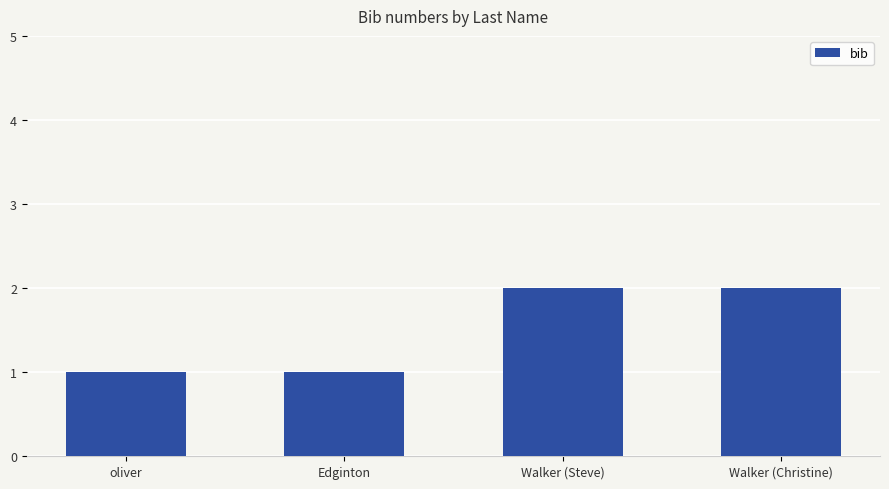

Count the values in the range 1 to 2.

4